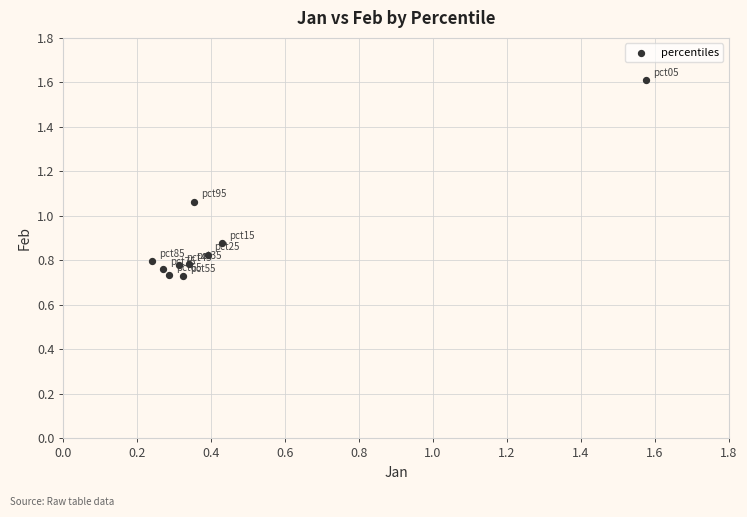

What is the average X value?

0.5